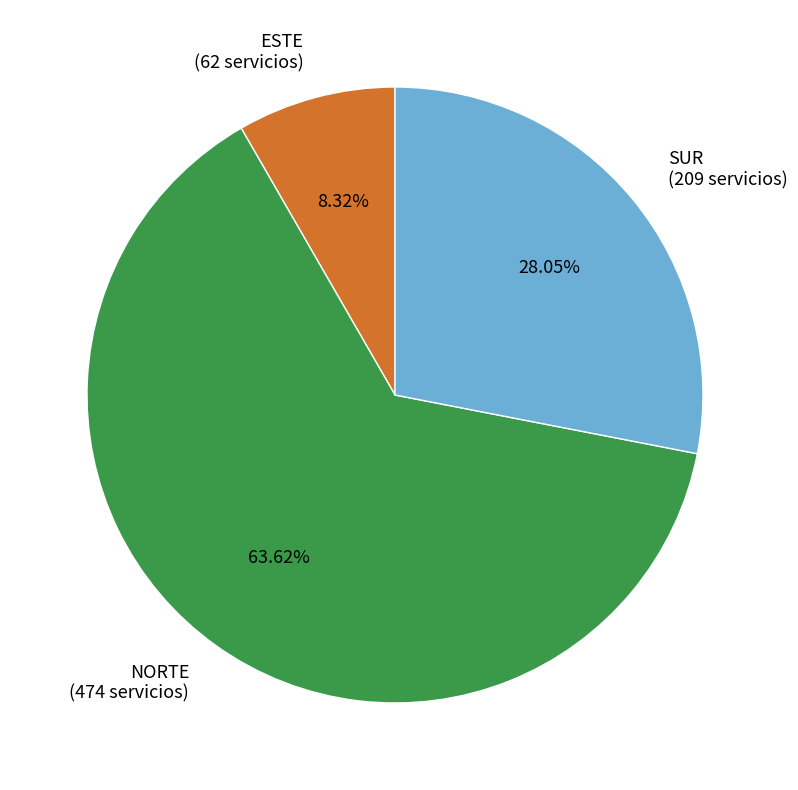

Does SUR represent more than half of the total?

No